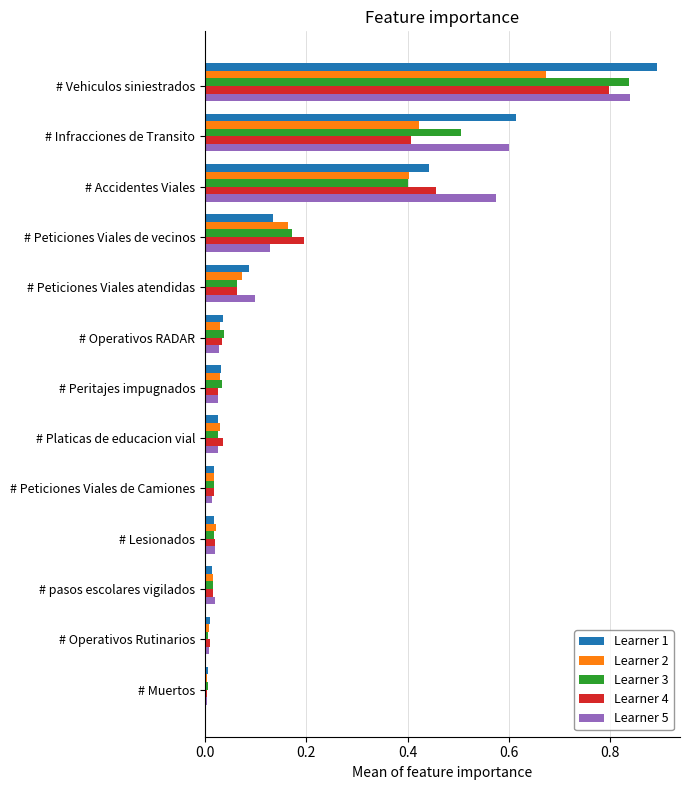

Count the number of categories in the chart.

13